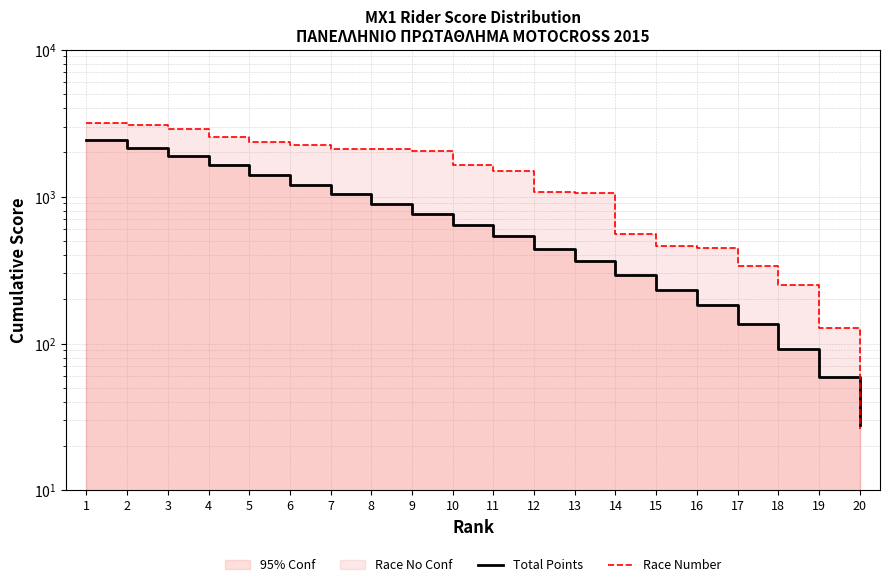

List the labels in order of Race Number value, smallest first.

20, 19, 18, 17, 16, 15, 14, 13, 12, 11, 10, 9, 8, 7, 6, 5, 4, 3, 2, 1